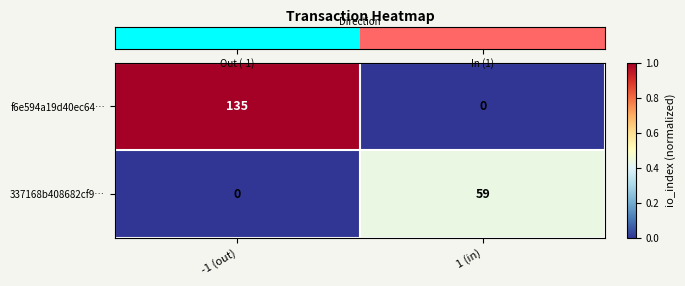

Reading right to left, extract all data points from this chart.

f6e594a19d40ec64…: 1 (in)=0	-1 (out)=135
337168b408682cf9…: 1 (in)=59	-1 (out)=0